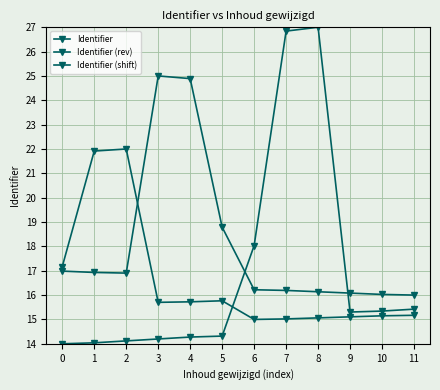

What is the difference between the Identifier (shift) values at 4 and 11?

0.6